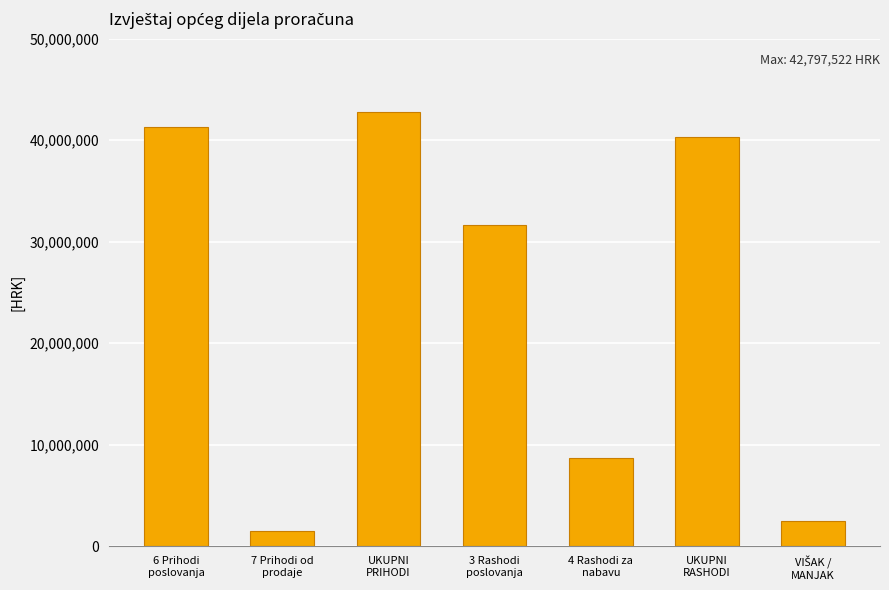

What is the sum of all values?

168740685.2